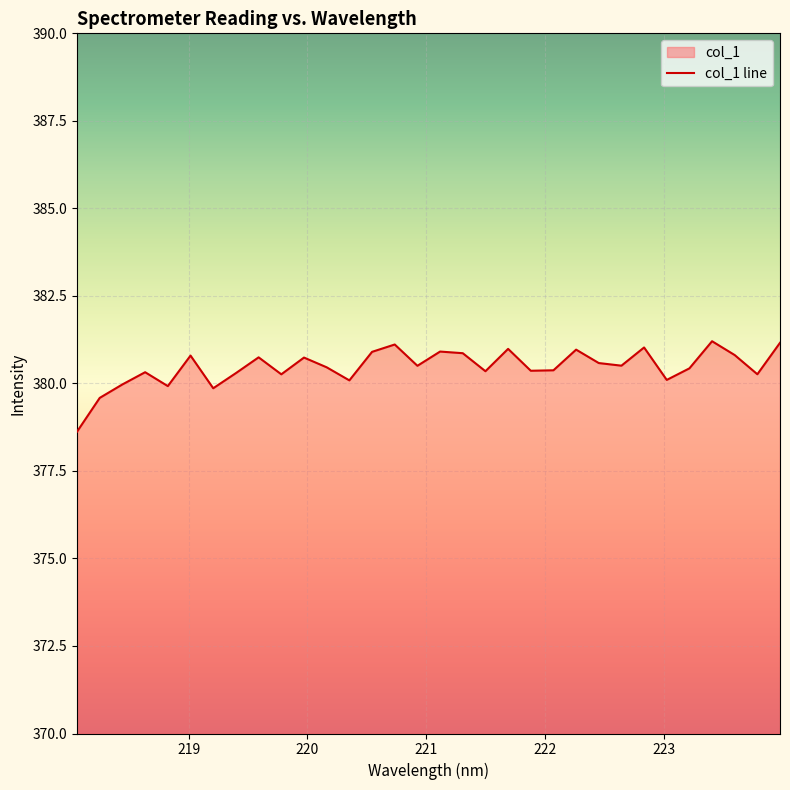

True or false: the data shows 378.6 at 218.0596.

True